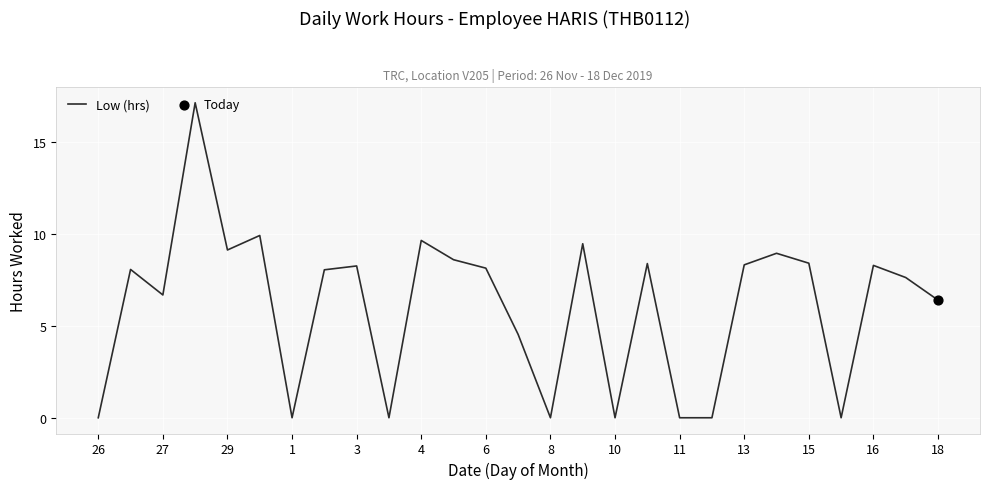

What is the maximum value shown in the chart?

17.2